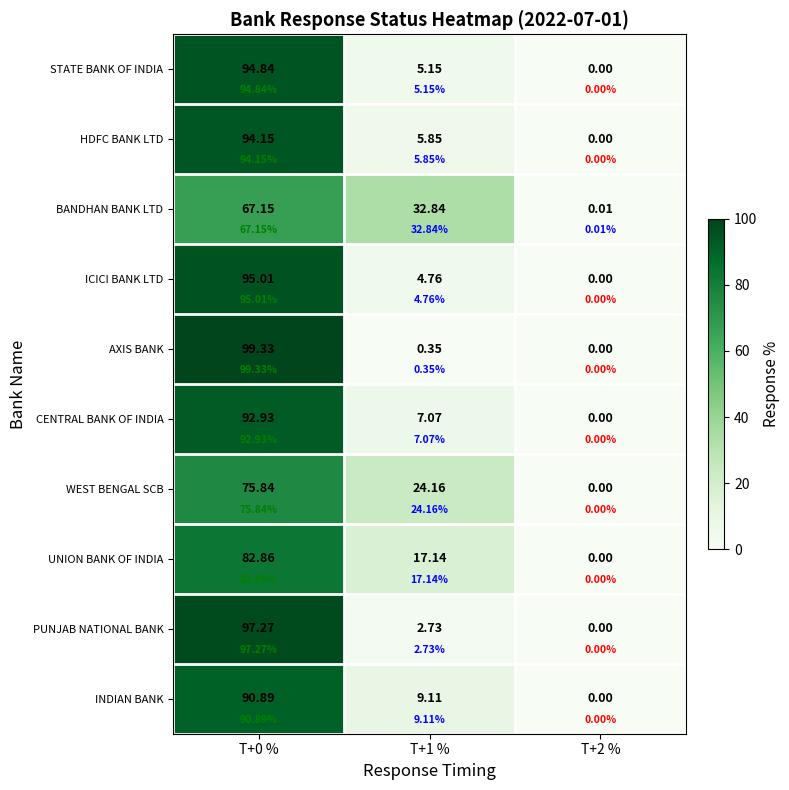

Between T+1 % and T+2 %, which series saw the biggest shift?

BANDHAN BANK LTD